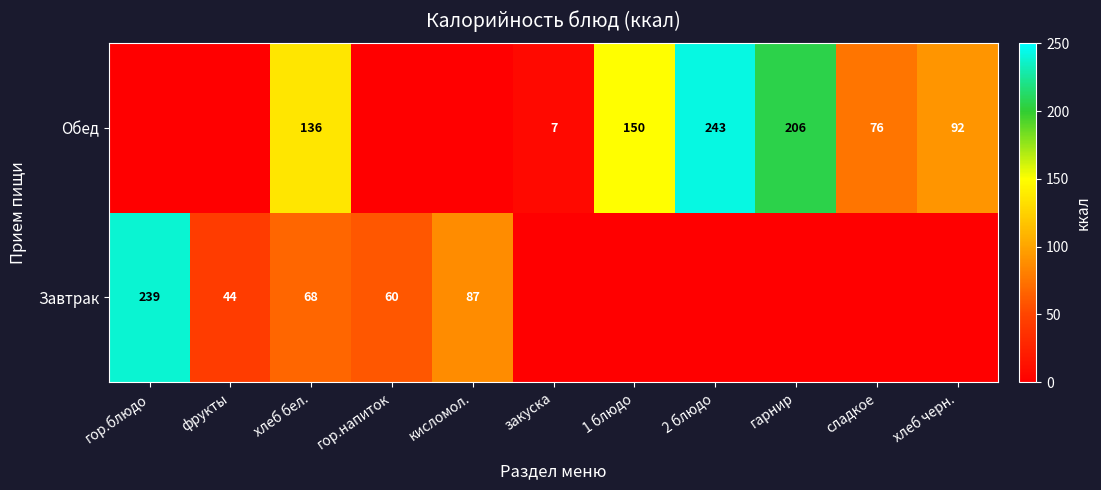

What is the total value across all series at хлеб черн.?

92.0